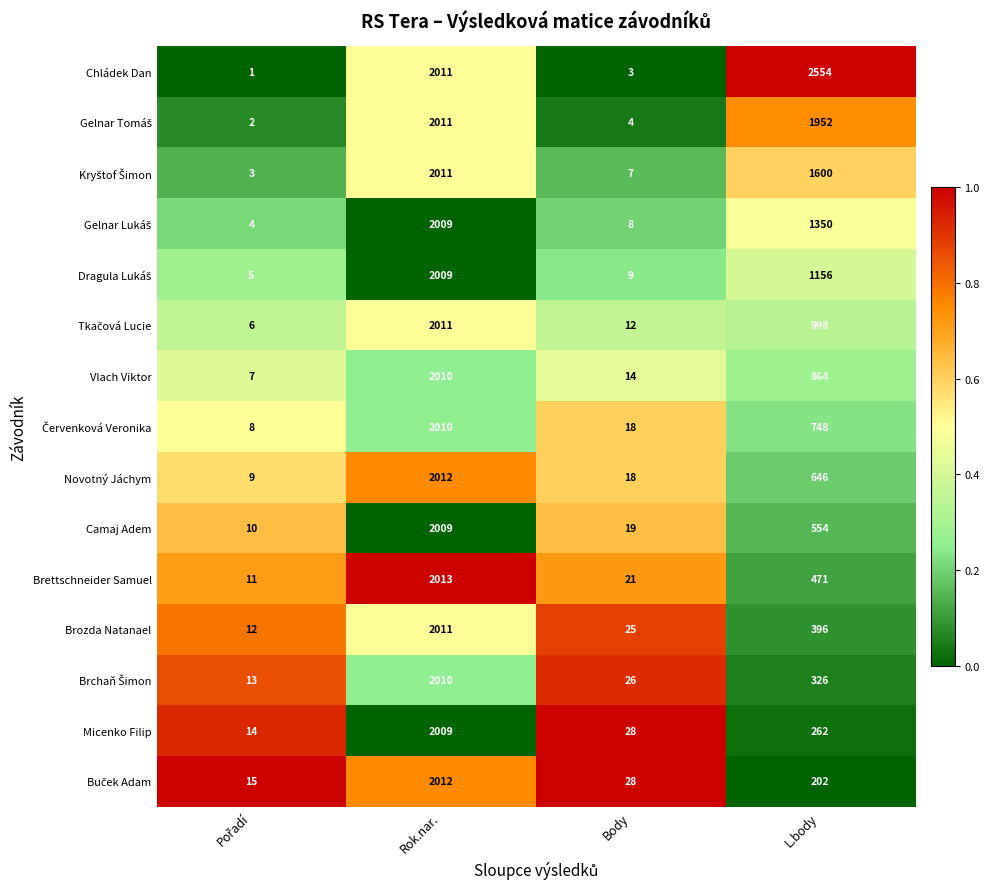

Is it true that Micenko Filip equals 545 at Rok.nar.?

False